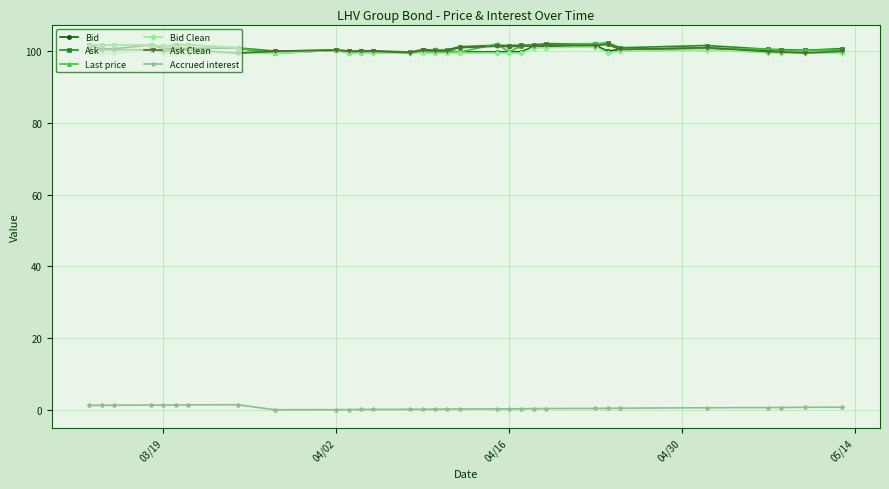

True or false: Bid and Accrued interest intersect in this chart.

False